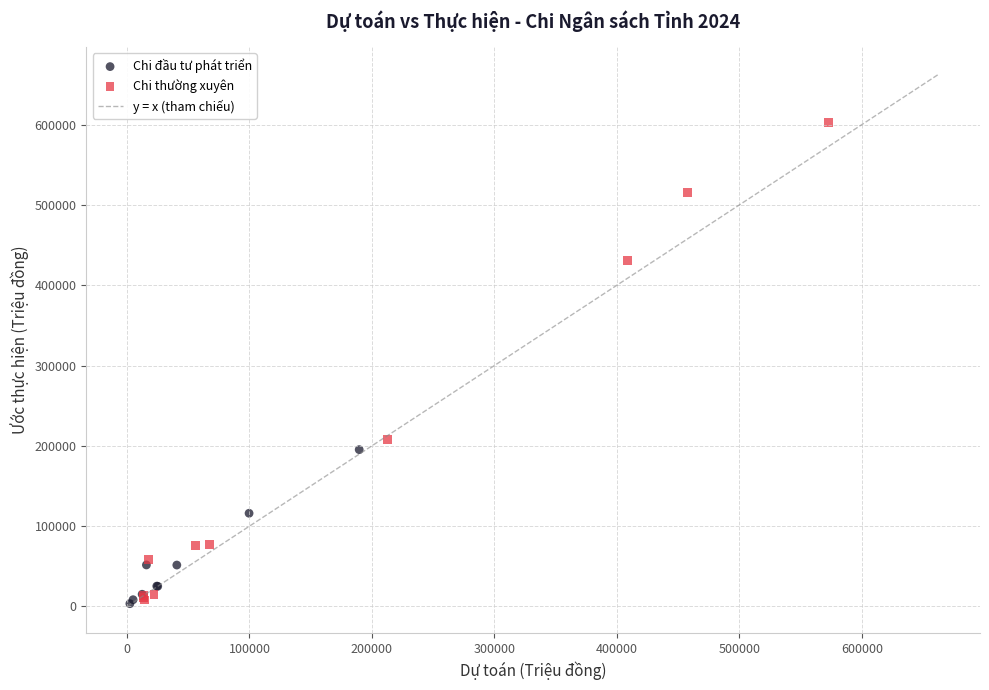

Which series reaches the maximum Y coordinate?

Chi thường xuyên